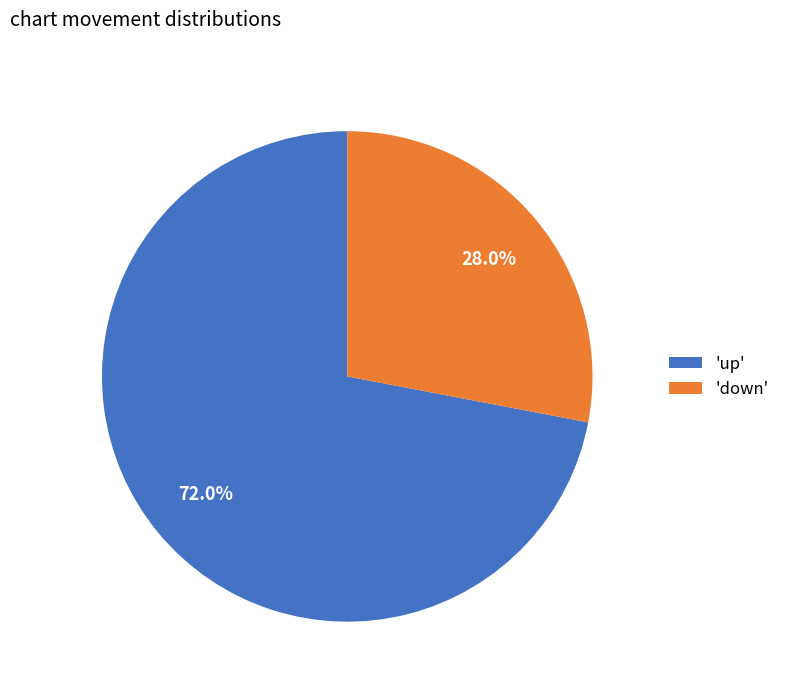

Does any single category account for the majority?

Yes